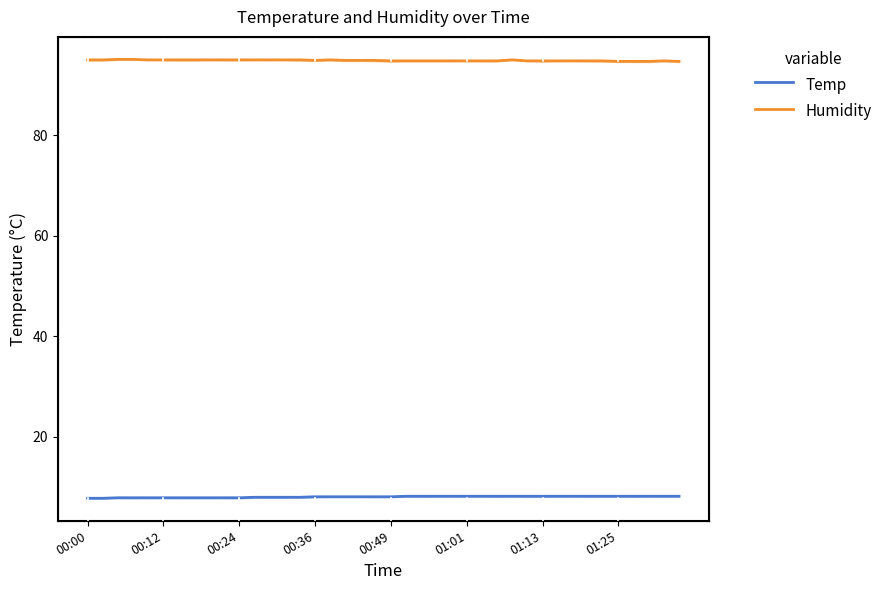

Which series changed the most between 00:24 and 35?

Humidity